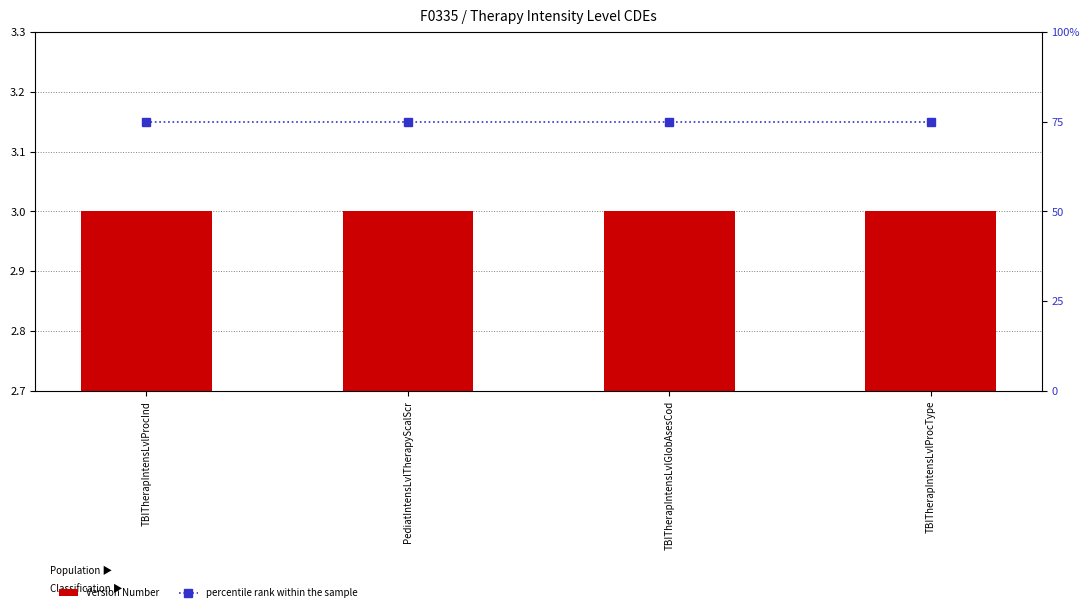

Does the chart contain any negative values?

No